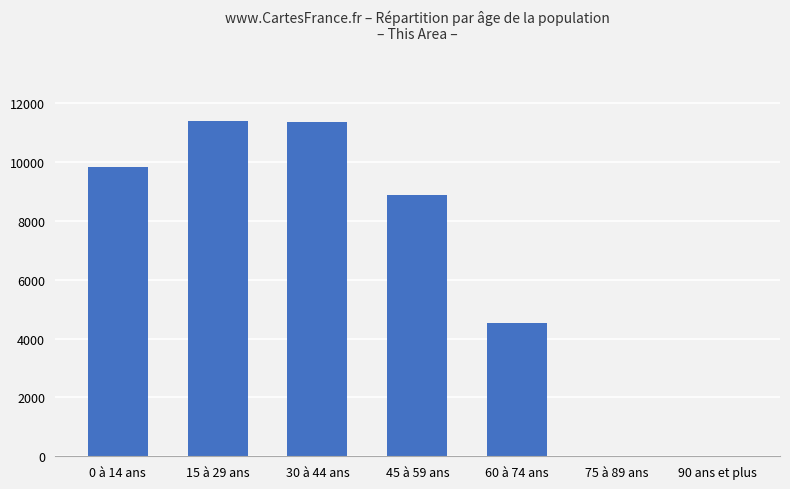

What is the greatest value displayed?

11381